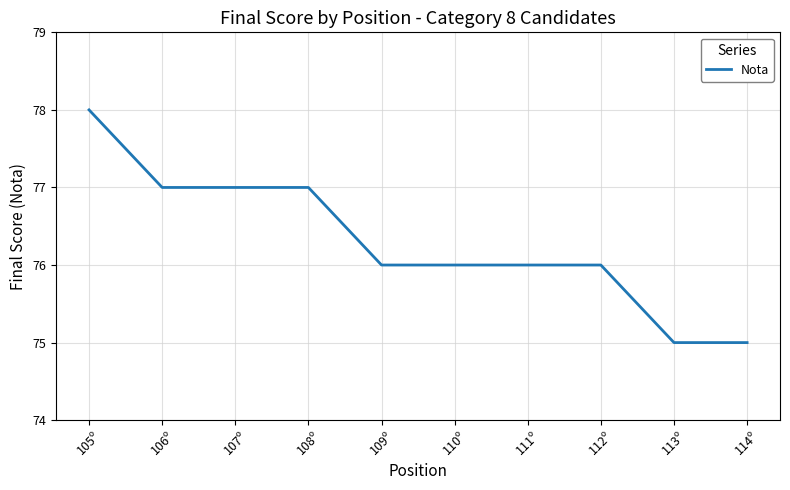

Is it true that the value at 105º is 38?

False